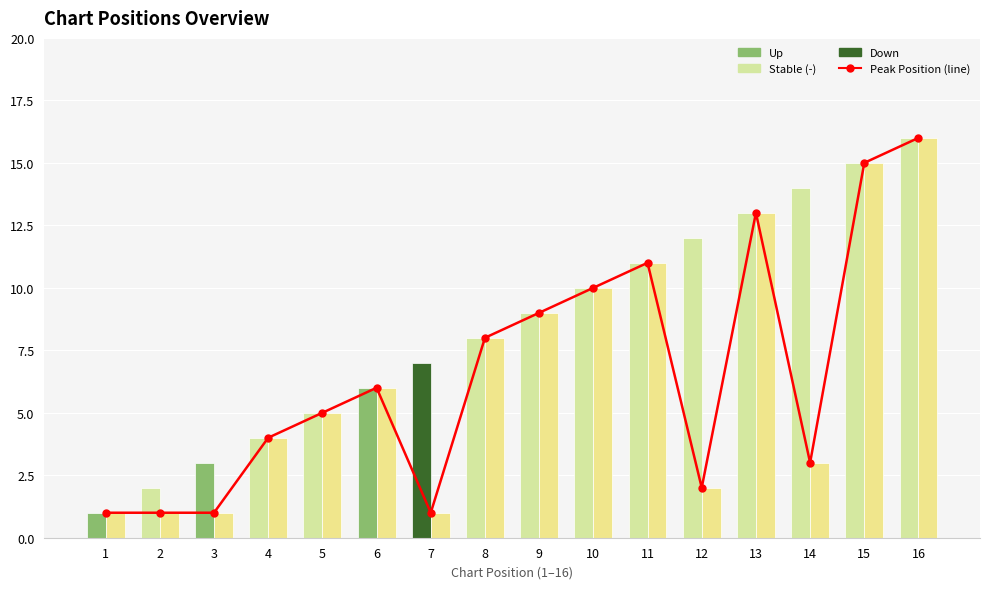

True or false: Peak (line) has a value of 6 at 4.

False